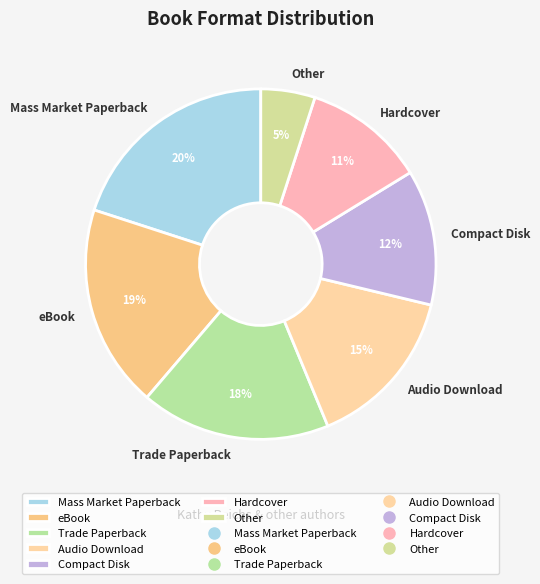

Between Mass Market Paperback and Compact Disk, which is larger?

Mass Market Paperback